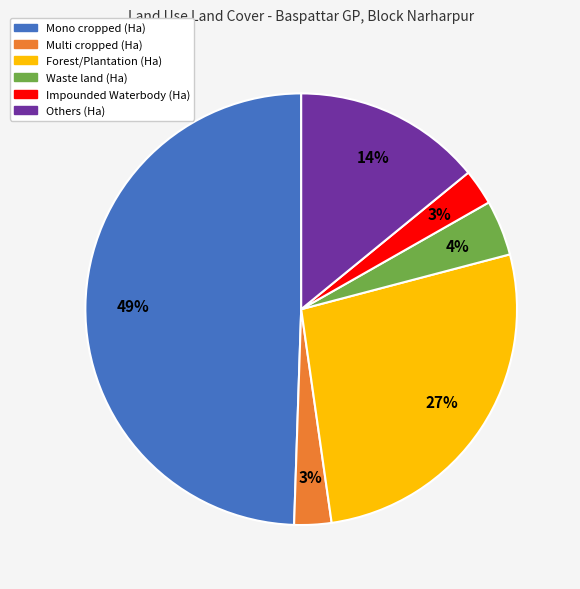

Count the number of slices in the pie.

6